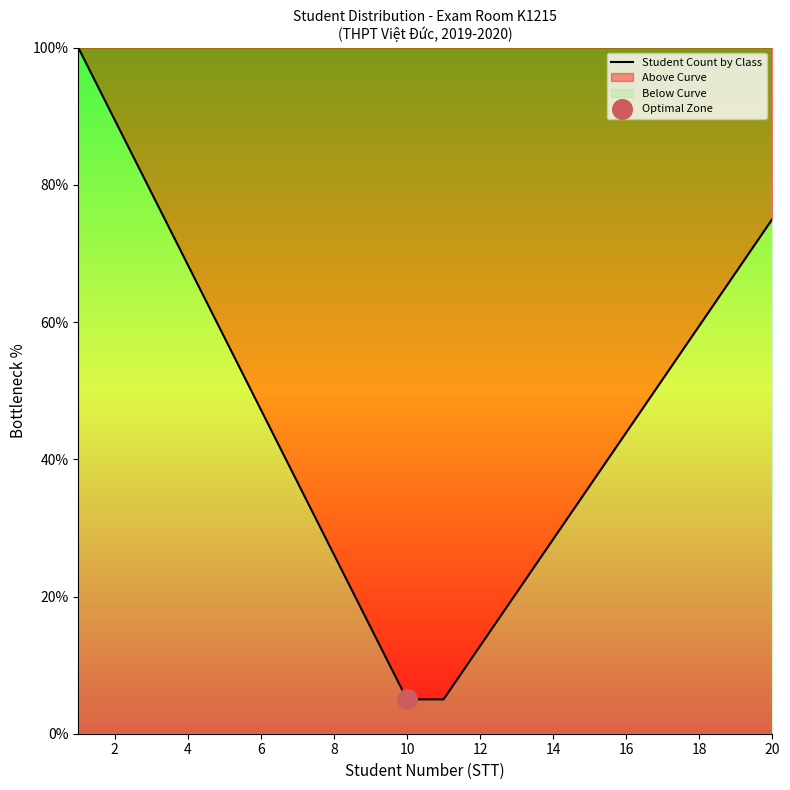

What is the change in value from 8 to 16?

+17.8